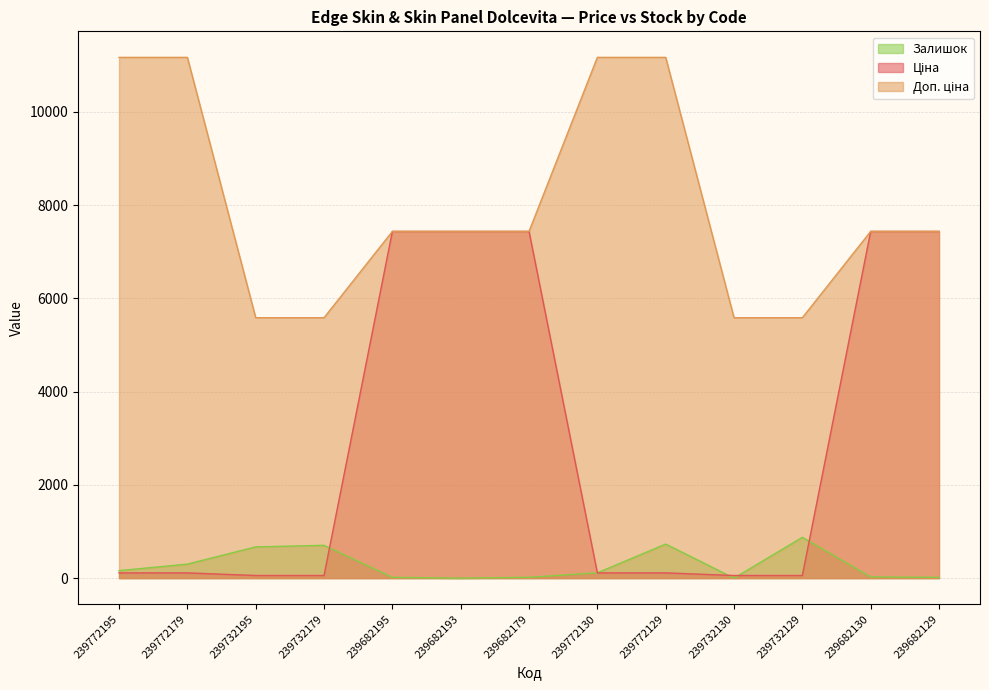

What is the total value across all series at 239682195?

14888.3